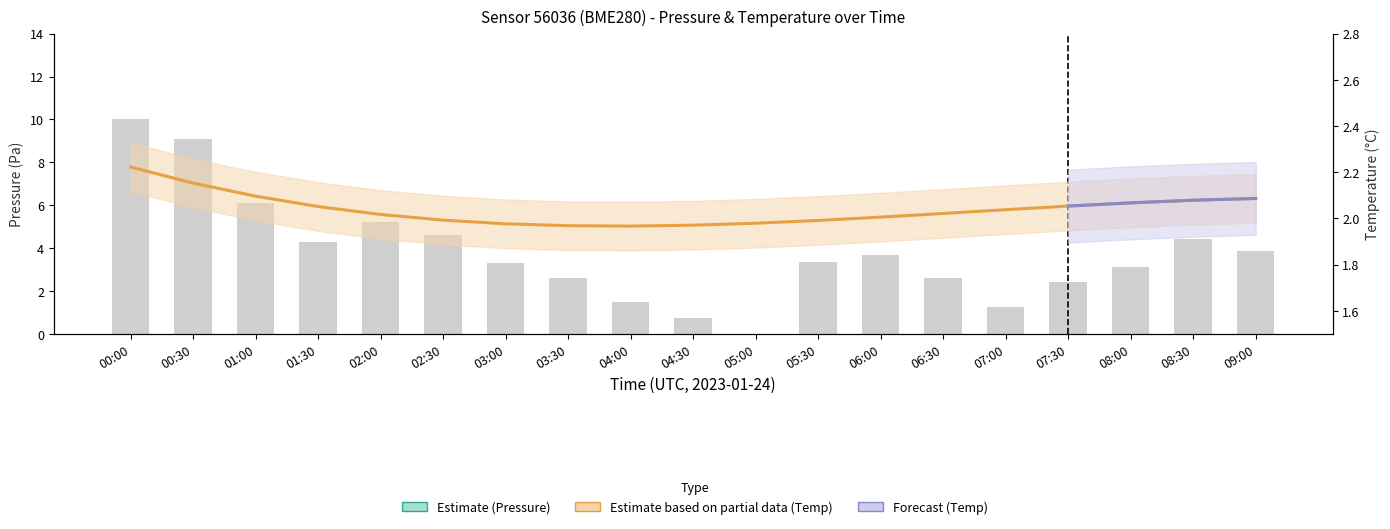

True or false: the data shows 0.6 at 07:30.

False